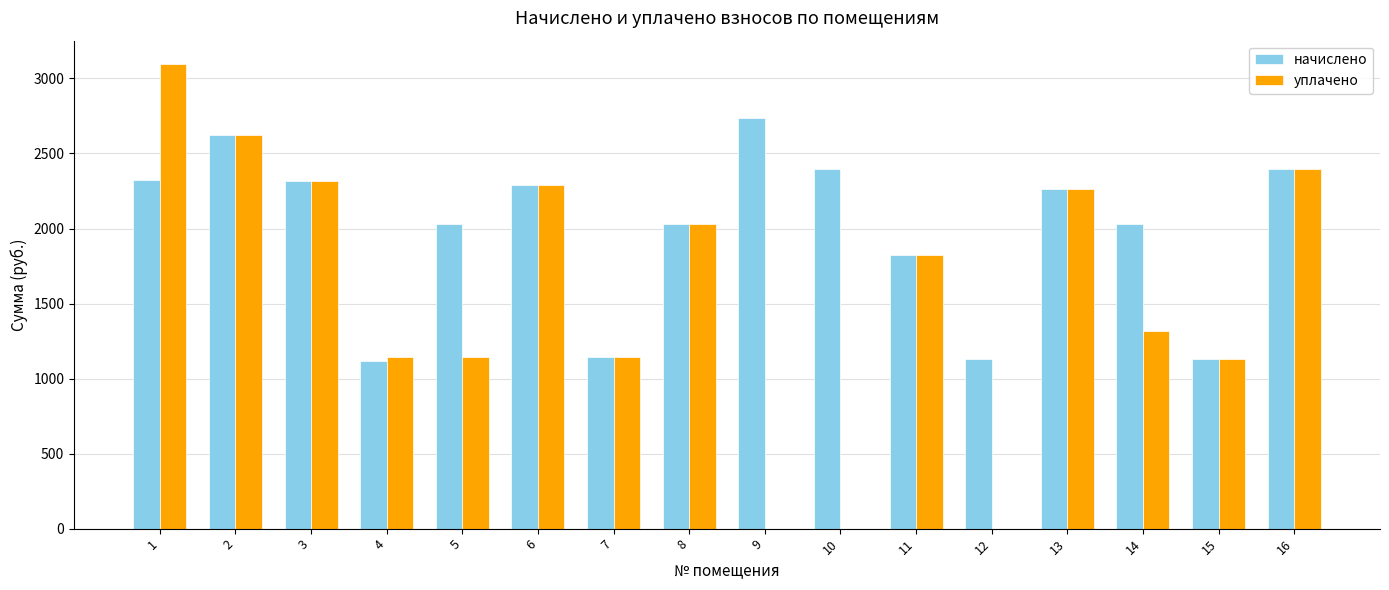

What are all the series names shown in the legend?

начислено, уплачено